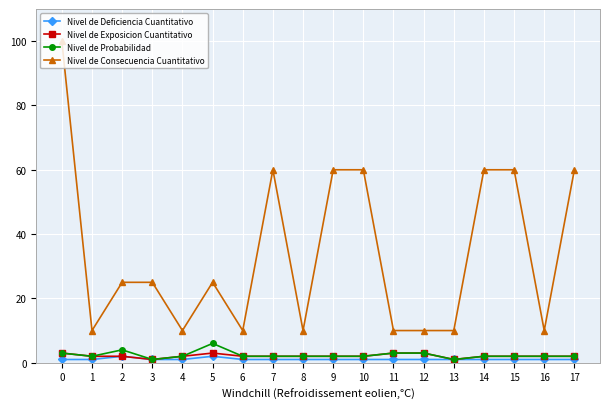

True or false: Nivel de Probabilidad and Nivel de Consecuencia Cuantitativo intersect in this chart.

False